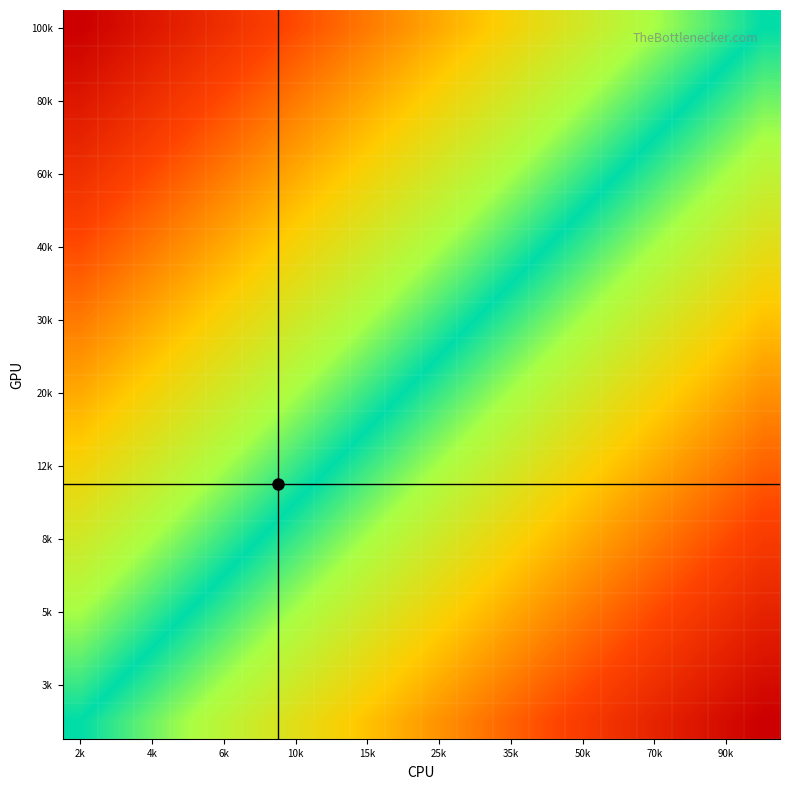

At which category is the sum across all series the highest?

2k